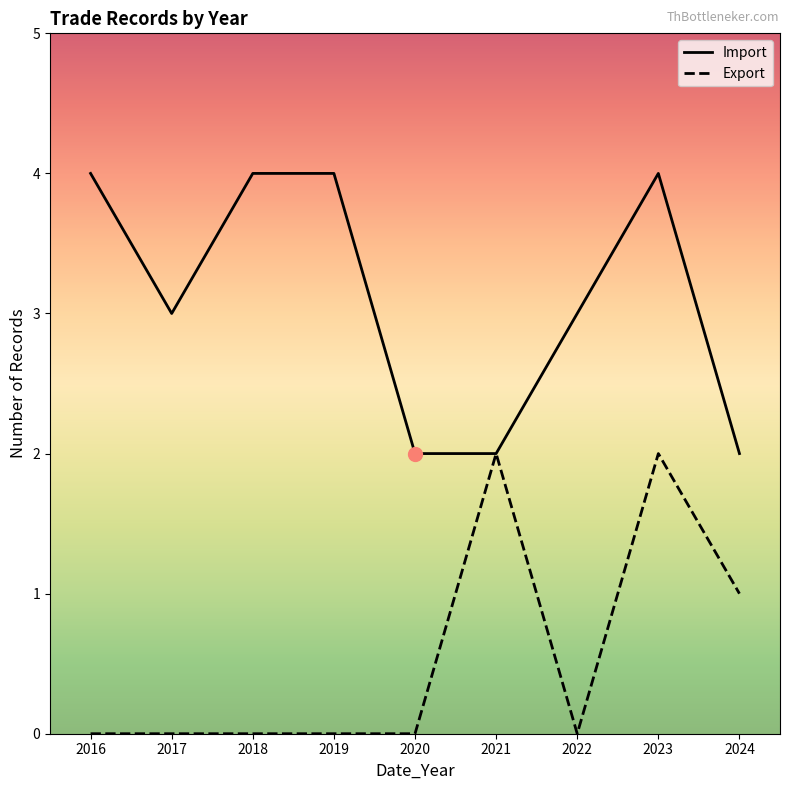

Rank the series at 2023 from lowest to highest value.

Export, Import